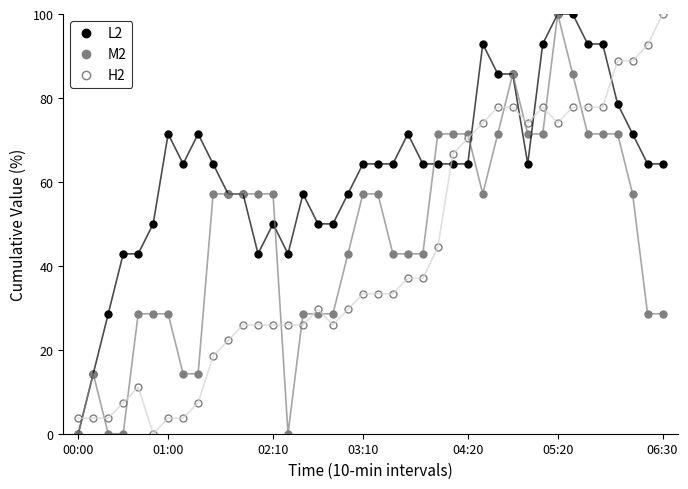

Is this an area chart (filled region under the line)?

No